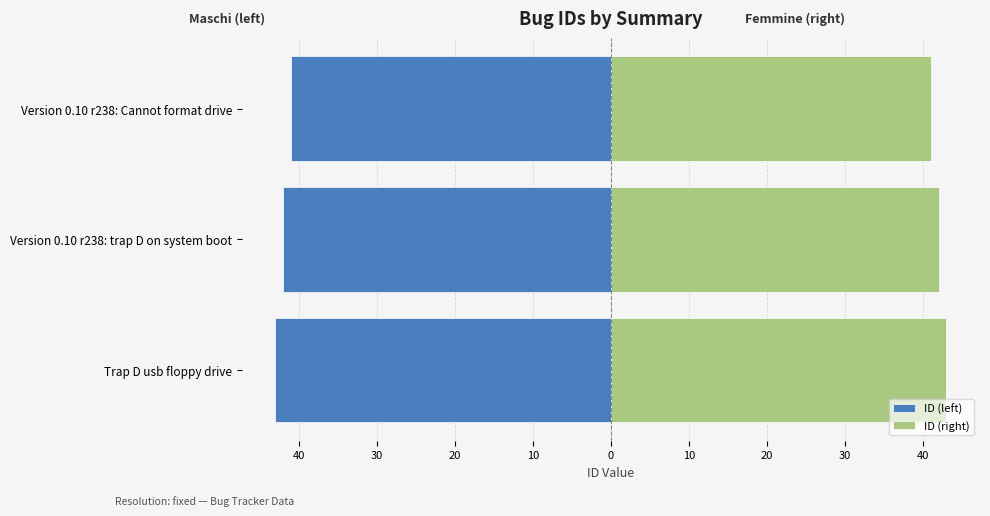

How many bars are there in each group?

2